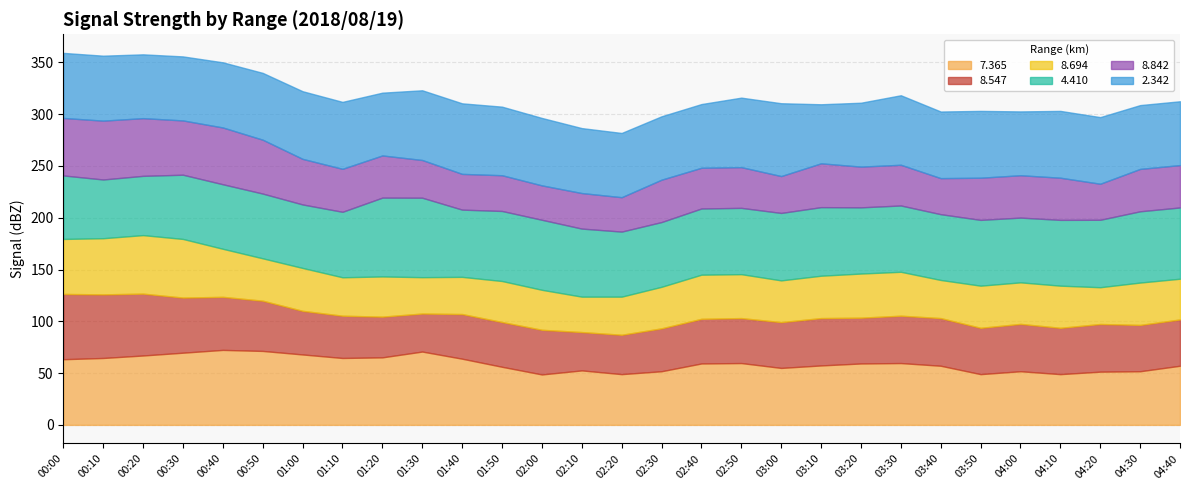

What position from the right is 03:30?

8